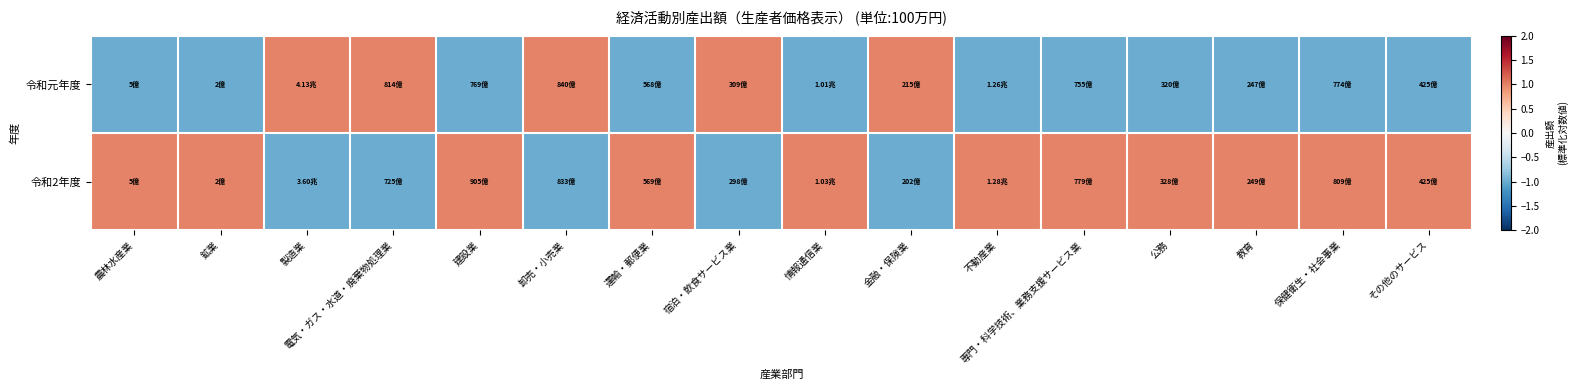

List the series in order of their peak value, highest first.

令和2年度, 令和元年度